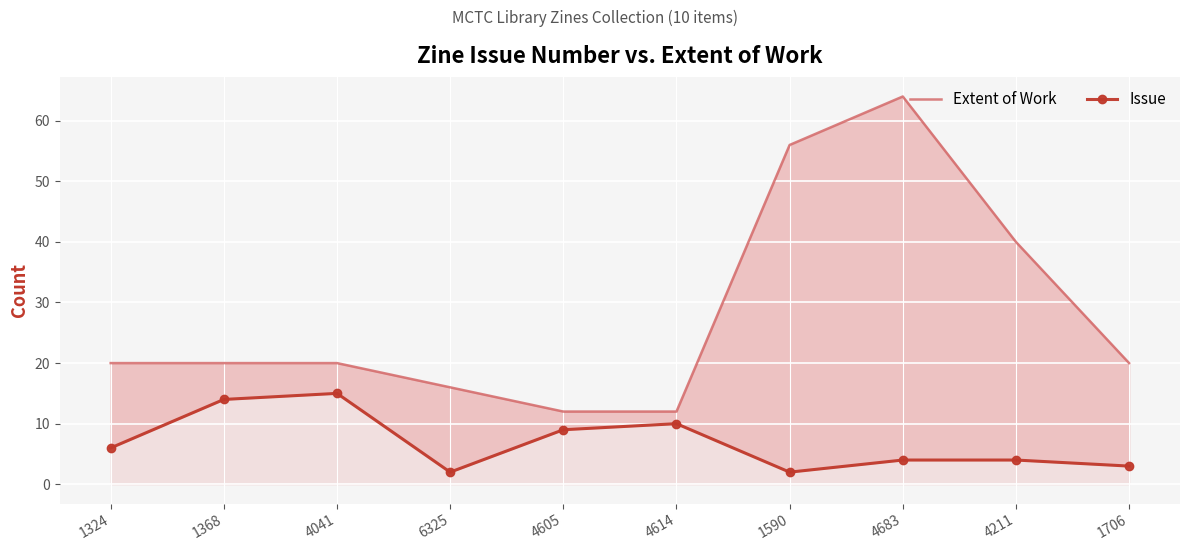

Reading right to left, what are all the values shown in this chart?

Extent of Work: 20	40	64	56	12	12	16	20	20	20
Issue: 3	4	4	2	10	9	2	15	14	6